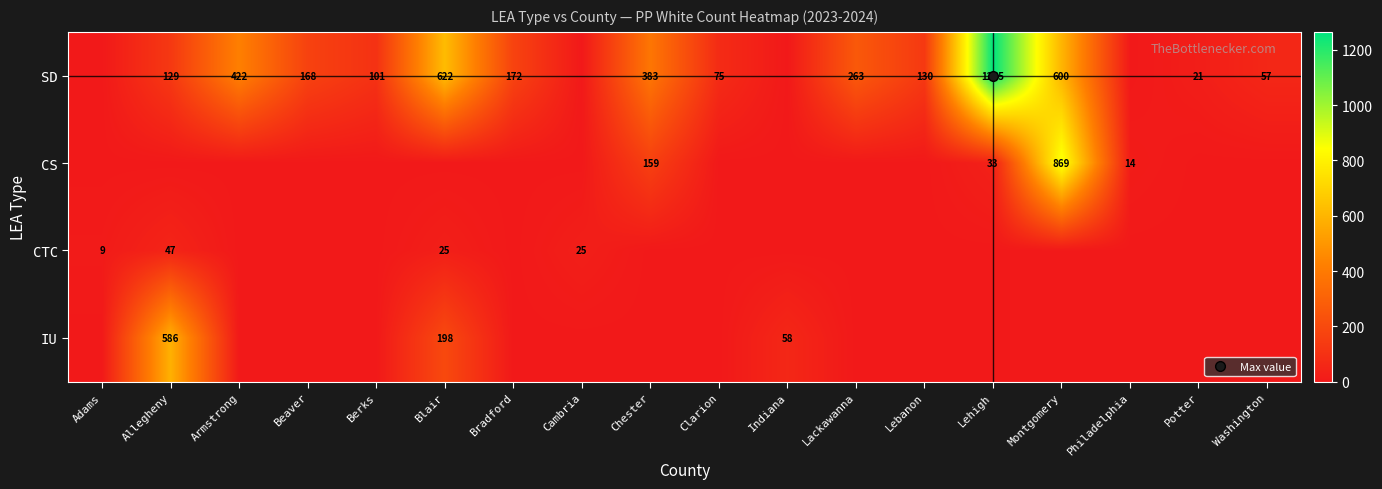

The SD series shows 0 at Philadelphia. True or false?

True